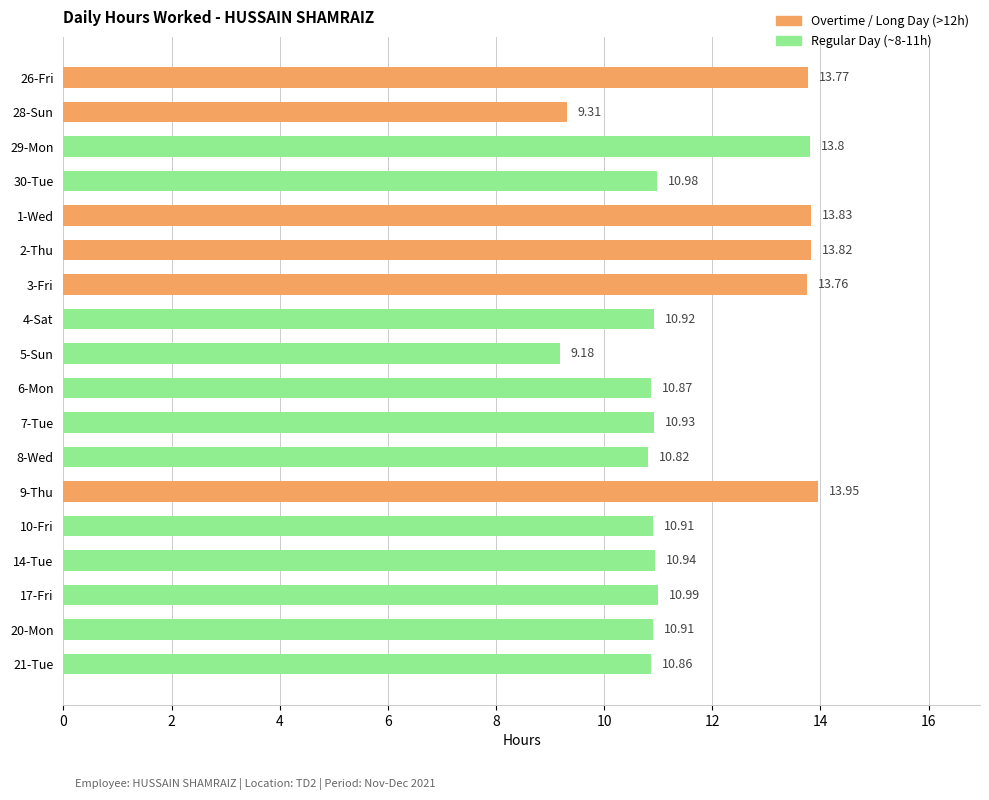

How many data points are less than 10?

2